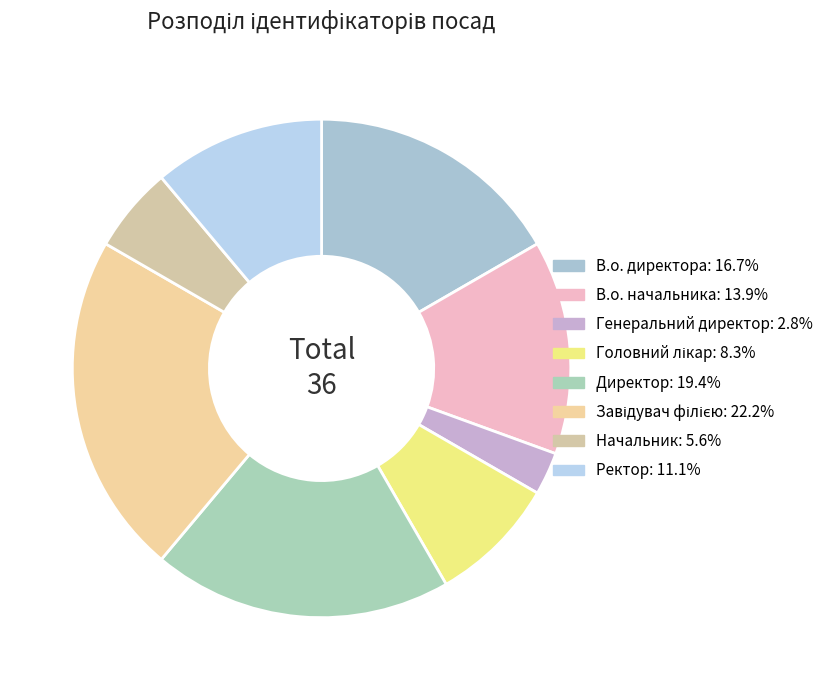

True or false: В.о. начальника accounts for 9% of the total.

False